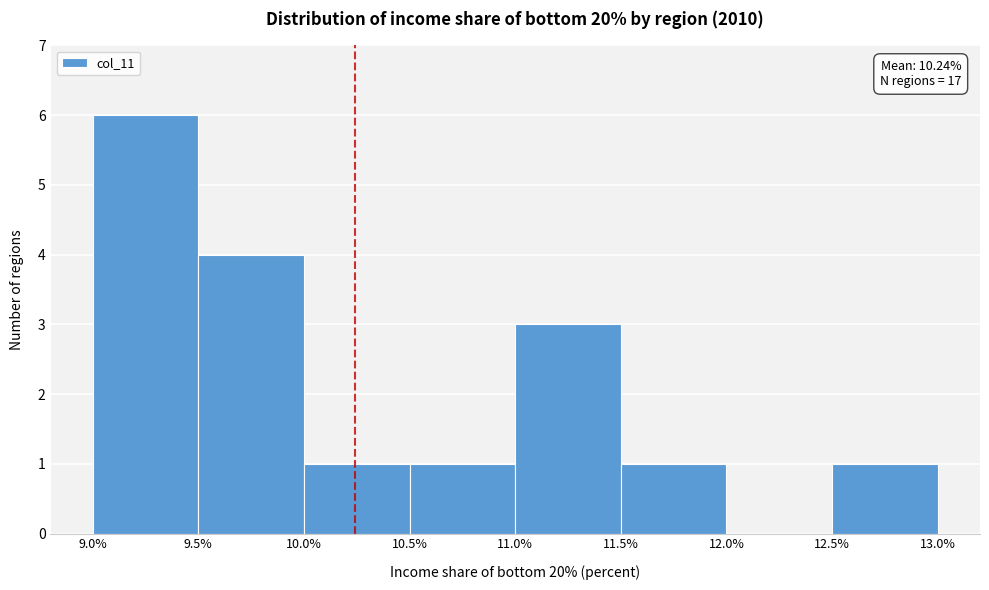

Over which range of the x-axis is the bar tallest?

9.0% to 9.5%